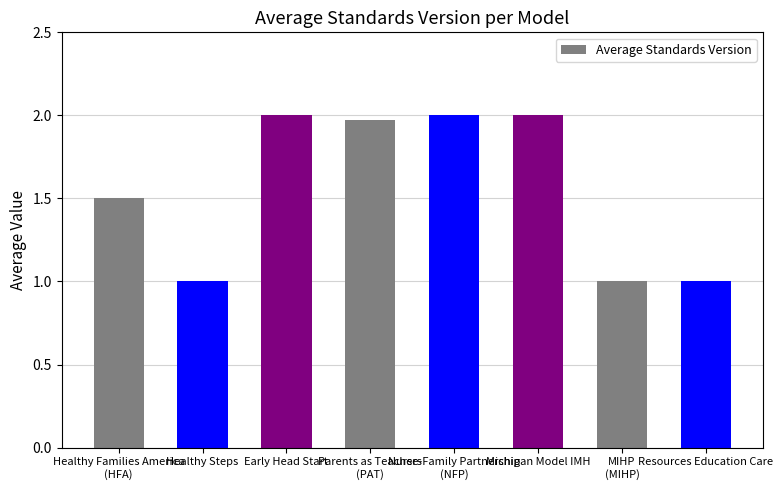

What is the average value?

1.6